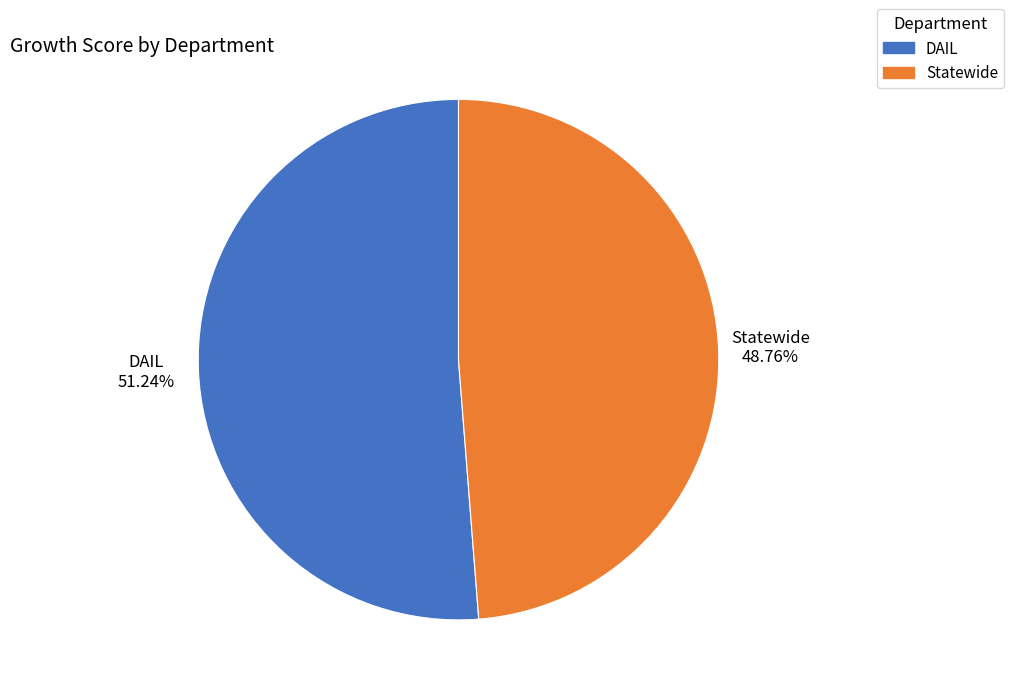

True or false: Statewide accounts for 49% of the total.

True